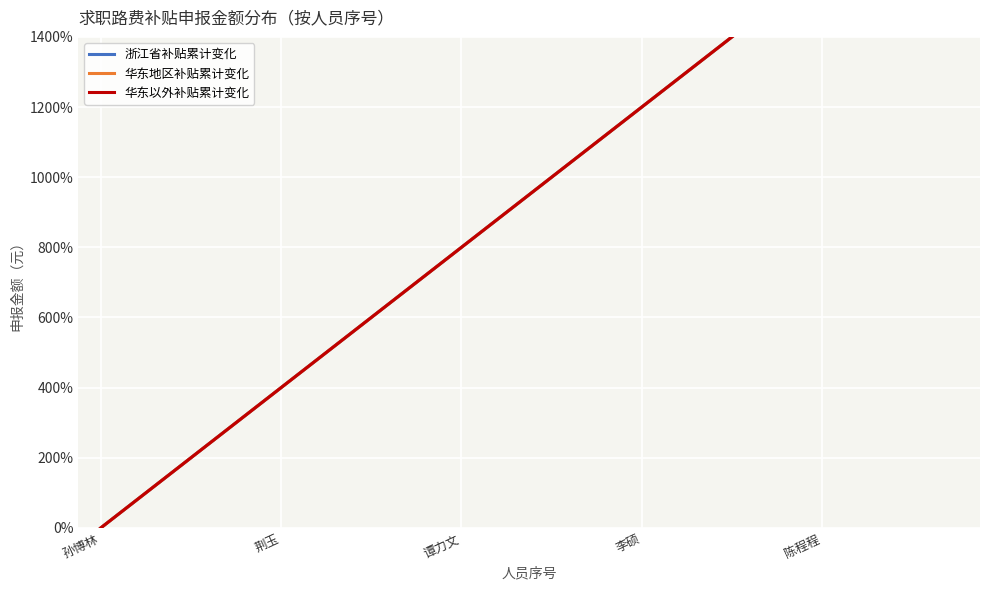

Rank the series at 谭力文 from highest to lowest value.

浙江省补贴累计变化, 华东地区补贴累计变化, 华东以外补贴累计变化